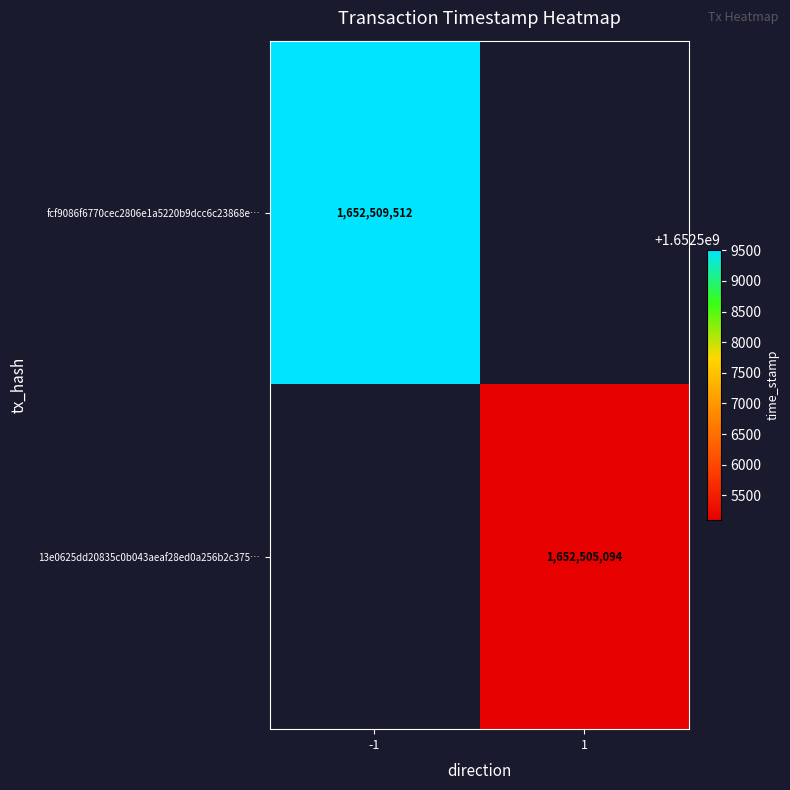

Is it true that fcf9086f6770cec2806e1a5220b9dcc6c23868e… equals 432011112 at -1?

False